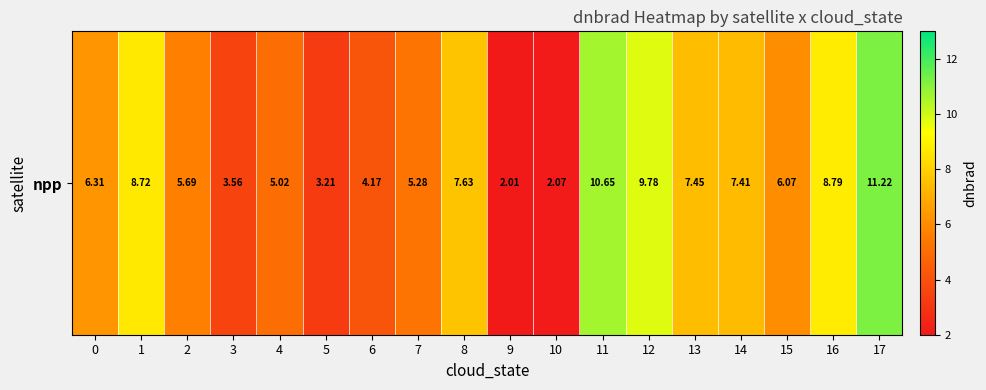

True or false: the data shows 3.2 at 5.

True